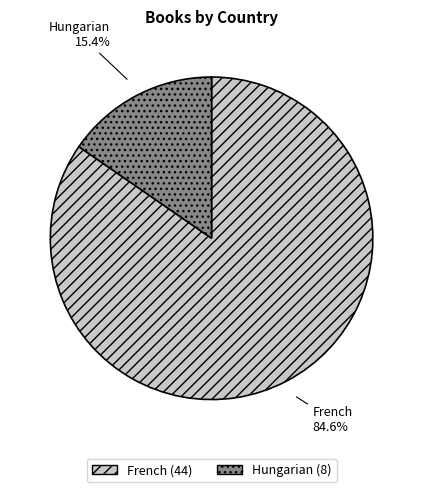

How much of the chart is everything except French?

15.4%